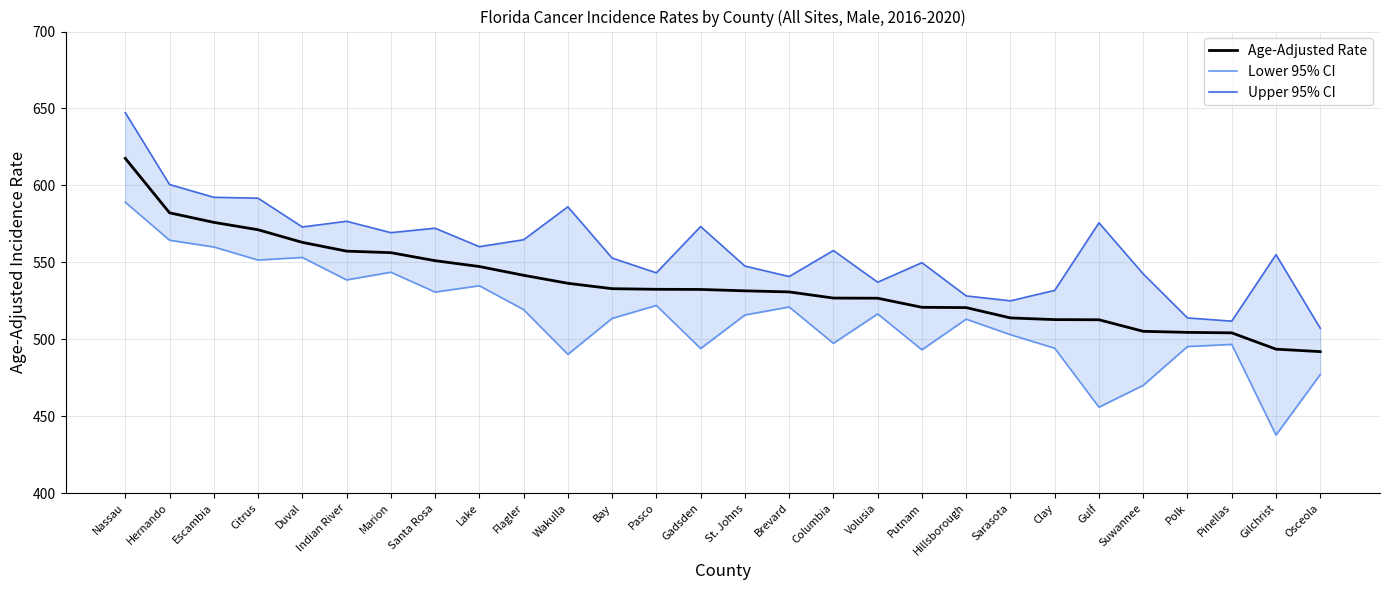

List the series in order of their overall mean, lowest first.

Lower 95% CI, Age-Adjusted Rate, Upper 95% CI